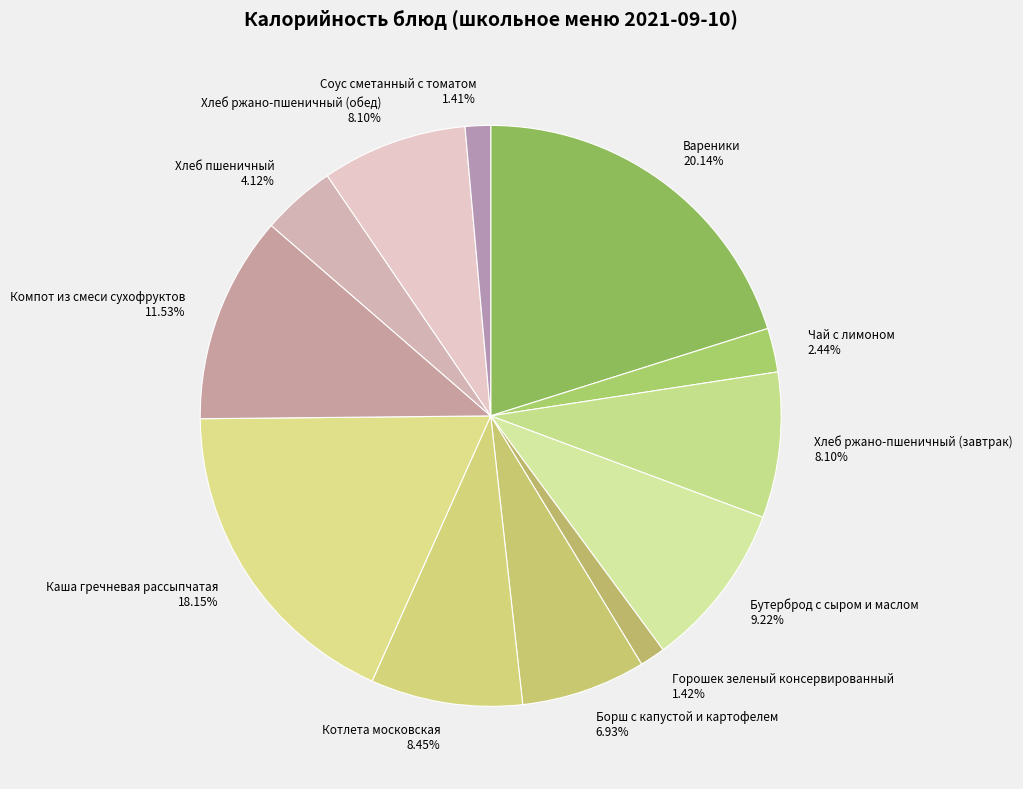

Is Соус сметанный с томатом the majority of the pie?

No